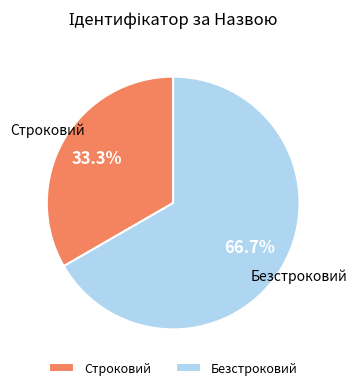

Do Безстроковий and Строковий together represent more than half of the pie?

Yes